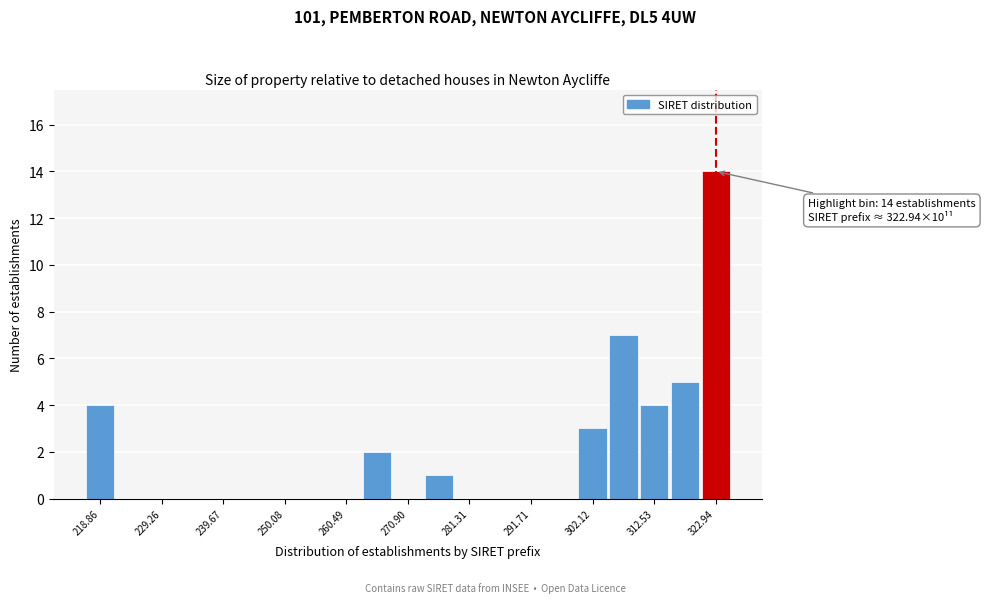

Around what value on the x-axis is the tallest bar? Give the approximate position of its centre, as read against the axis.

322